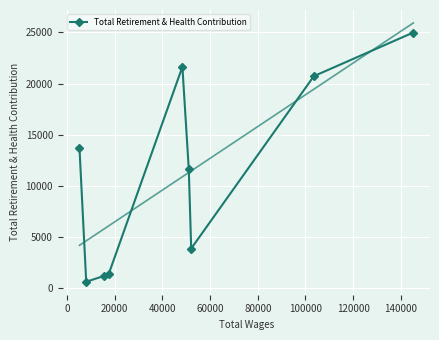

What is the sum of all values?

99837